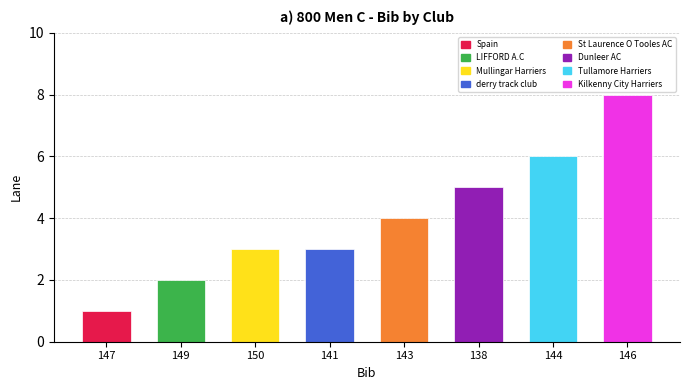

What is the label of the 7th bar from the right?

149